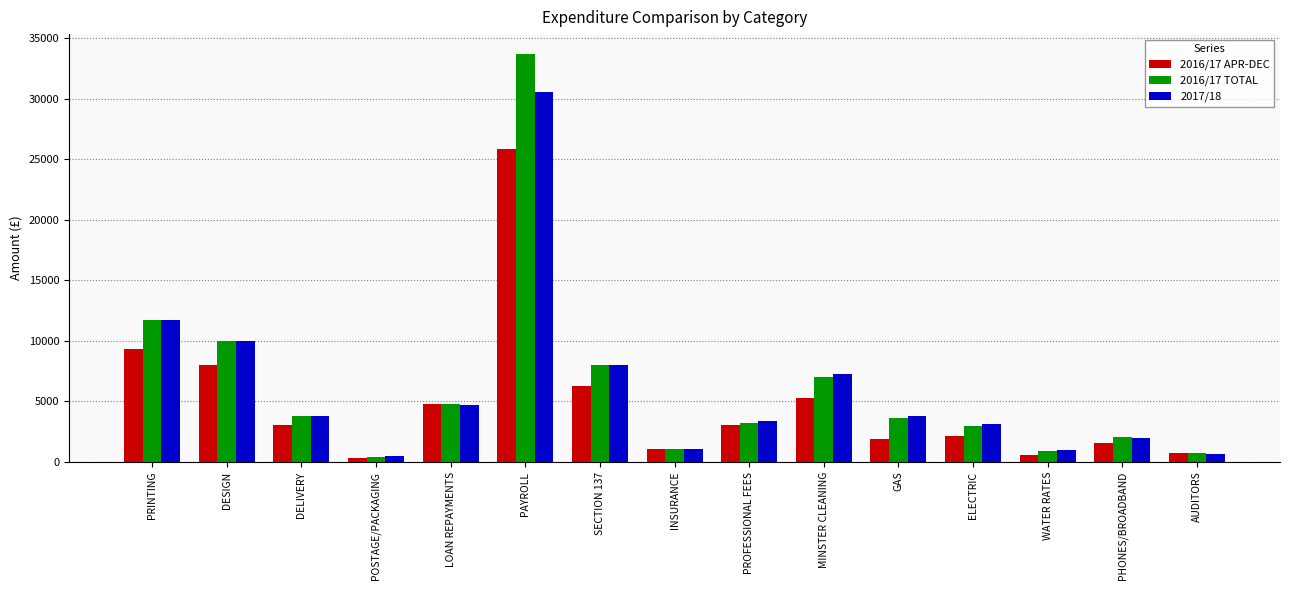

Is the value of 2017/18 at SECTION 137 greater than the value of 2016/17 TOTAL at DESIGN?

No